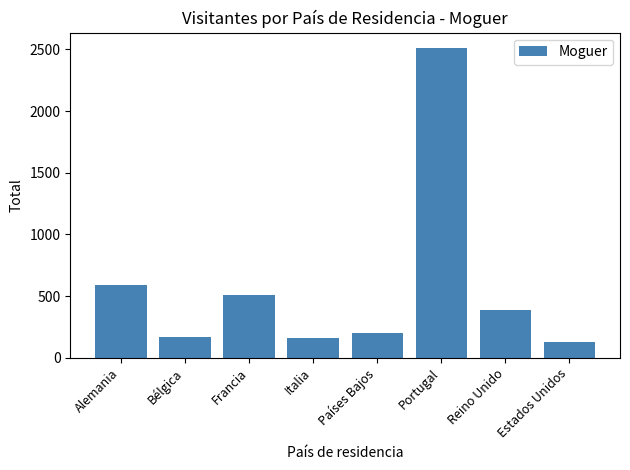

Does the chart contain stacked bars?

No